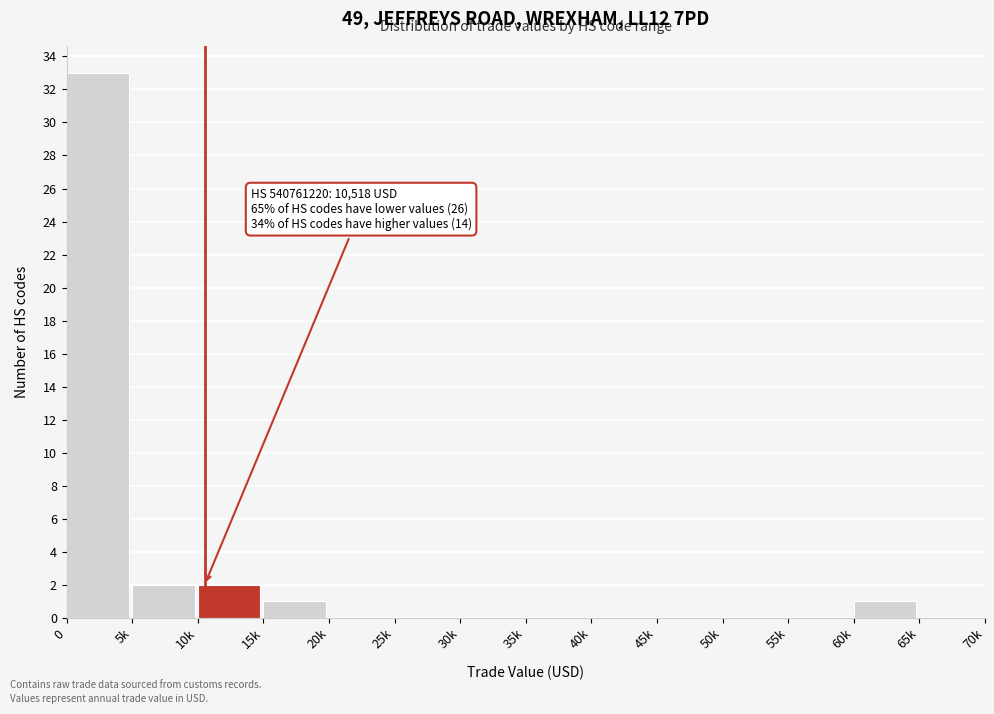

Reading right to left, what are all the values shown in this chart?

65k=0	60k=1	55k=0	50k=0	45k=0	40k=0	35k=0	30k=0	25k=0	20k=0	15k=1	10k=2	5k=2	0=33